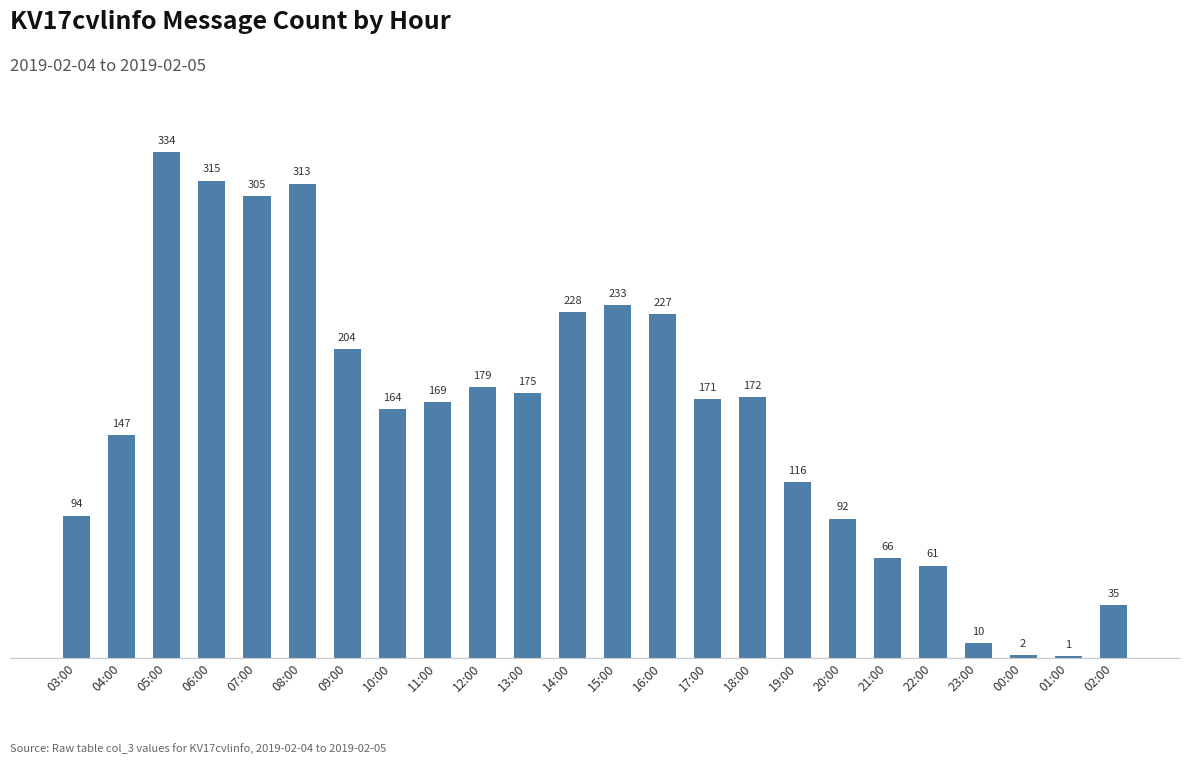

What is the change in value from 06:00 to 00:00?

-313